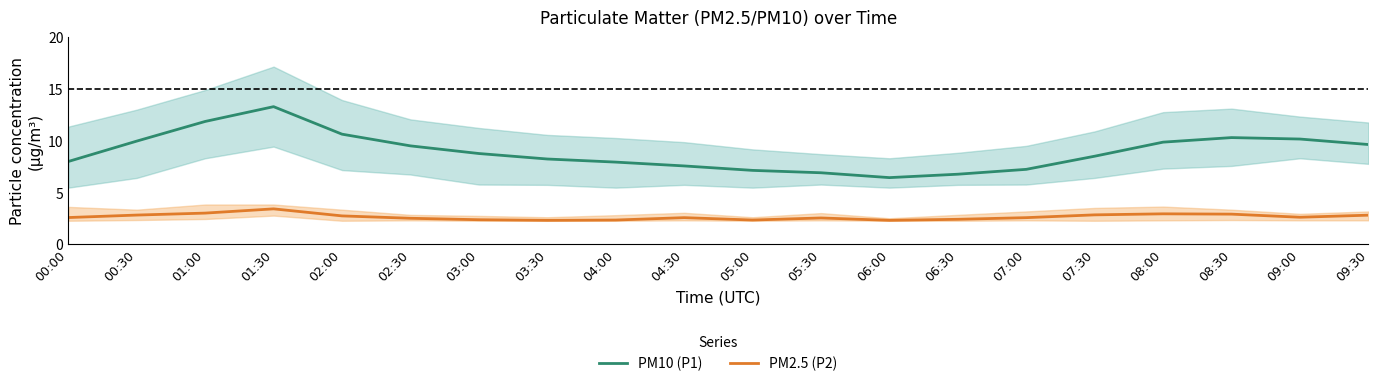

List the series in order of their overall mean, highest first.

PM10 (P1), PM2.5 (P2)